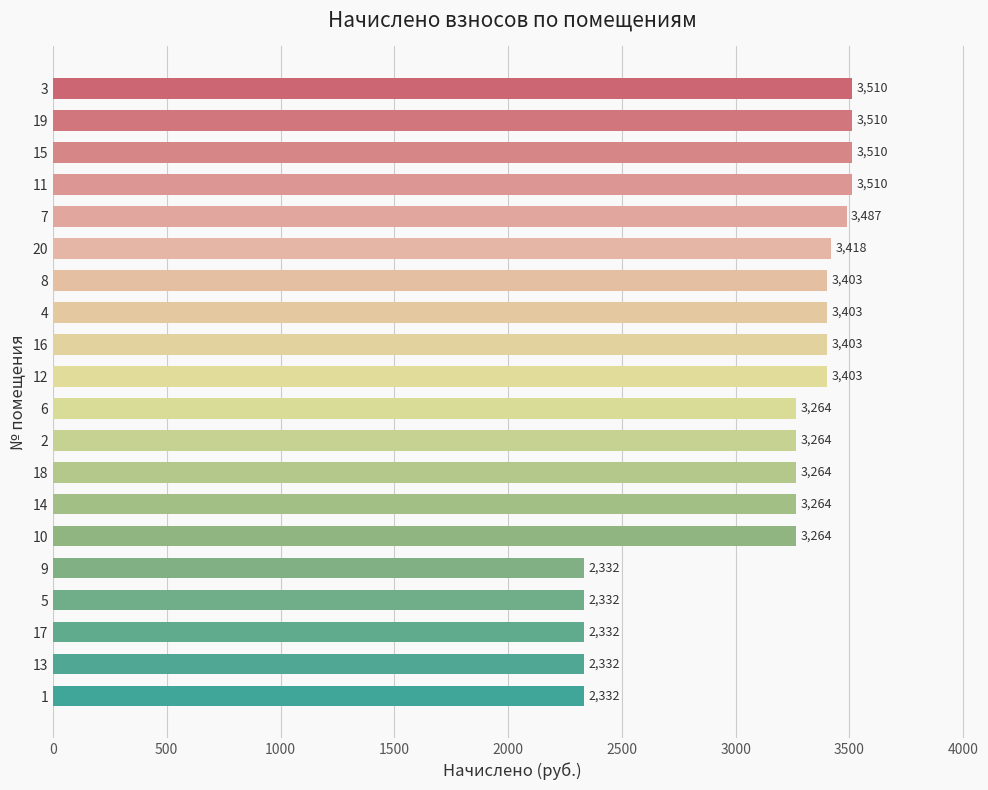

What is the label of the 3rd bar from the bottom?

17